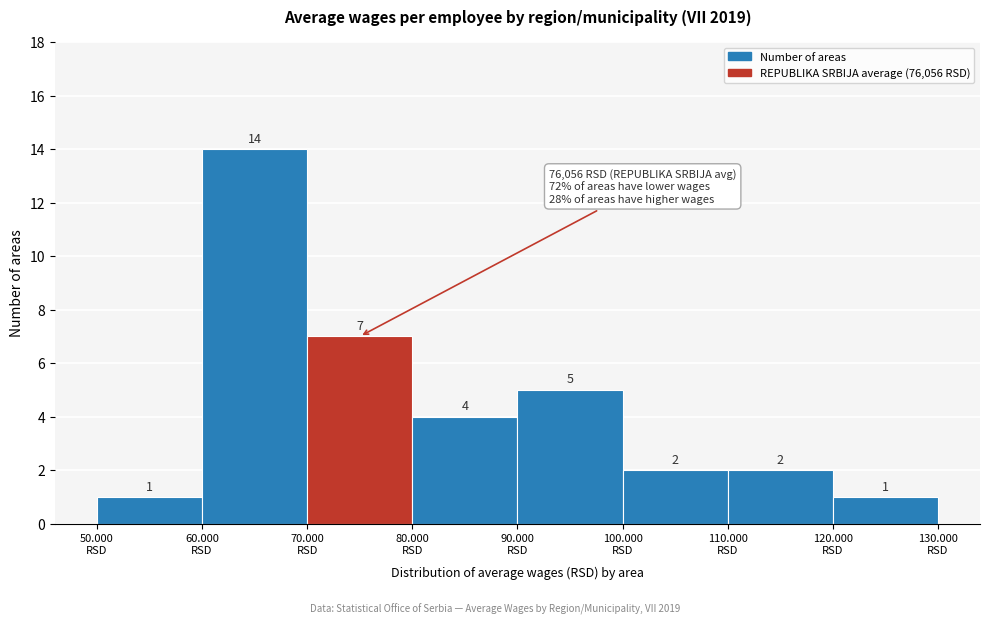

Reading right to left, transcribe all the data shown in this chart.

1	2	2	5	4	7	14	1